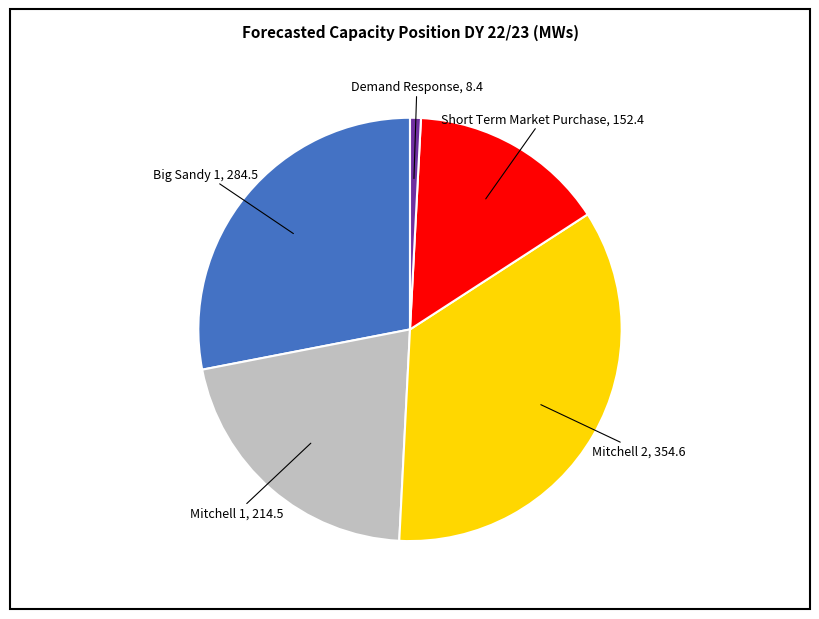

Is there any slice that represents more than half of the pie?

No